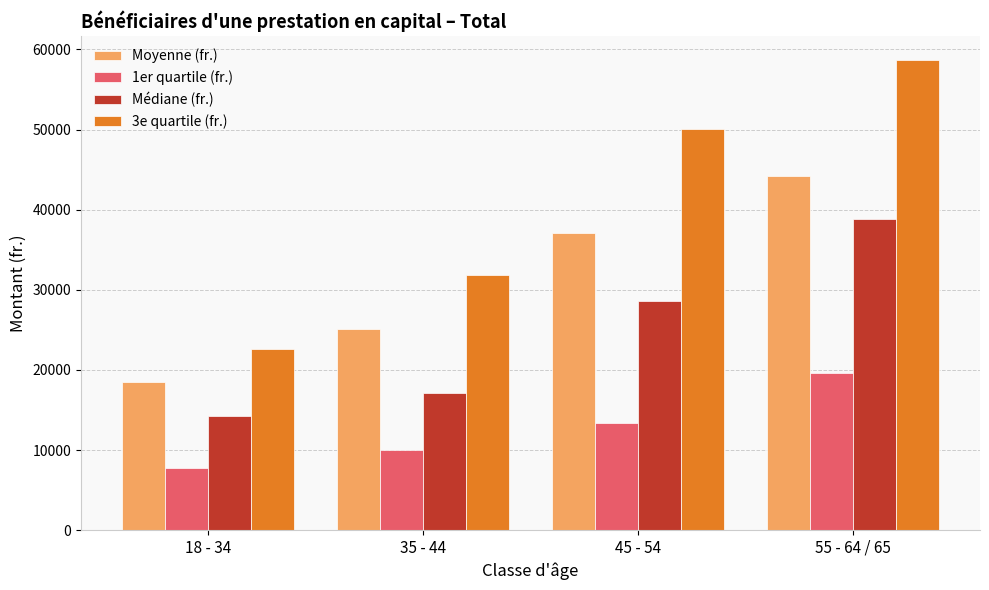

What is the label of the 1st bar from the right?

55 - 64 / 65